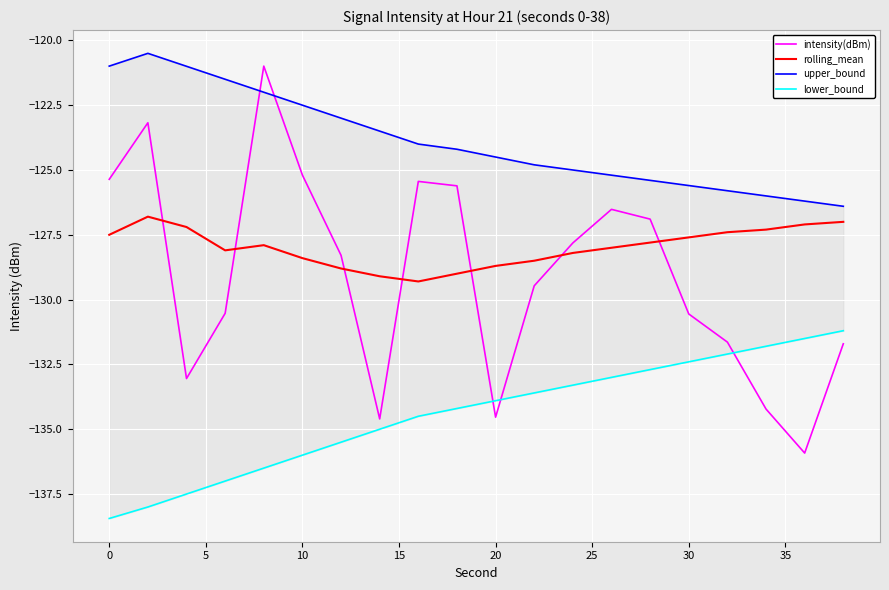

How many lines are shown in the chart?

4